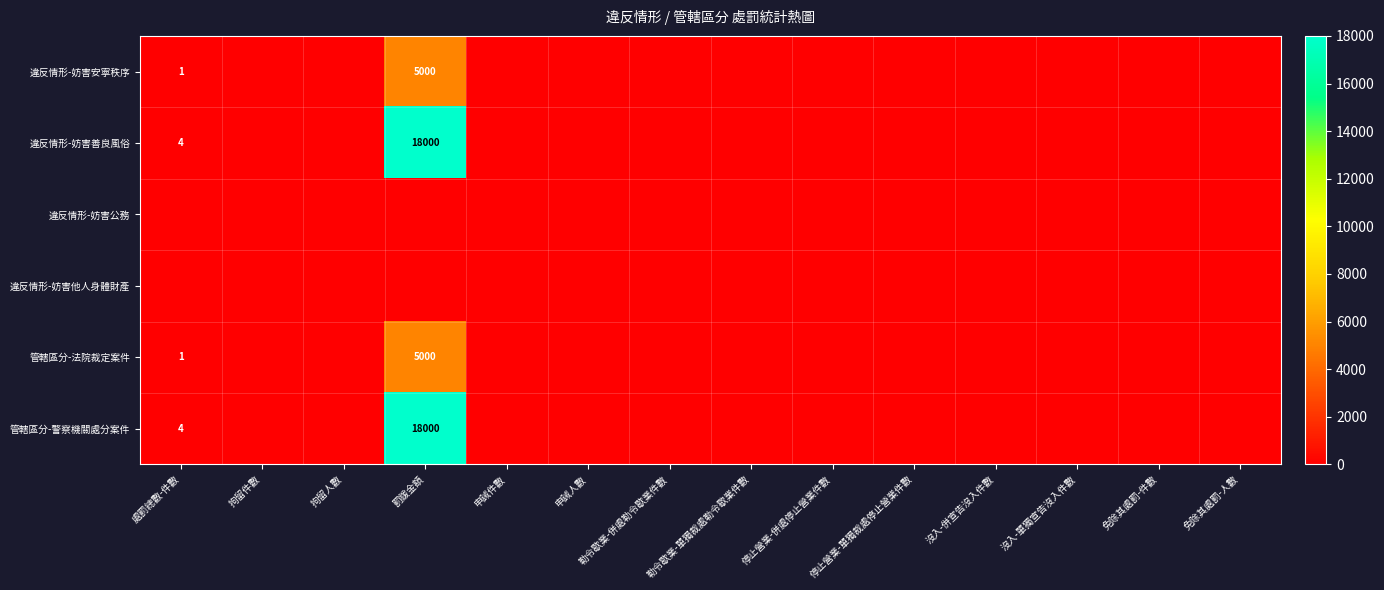

The value of 管轄區分-警察機關處分案件 at 罰鍰金額 is 25146. True or false?

False